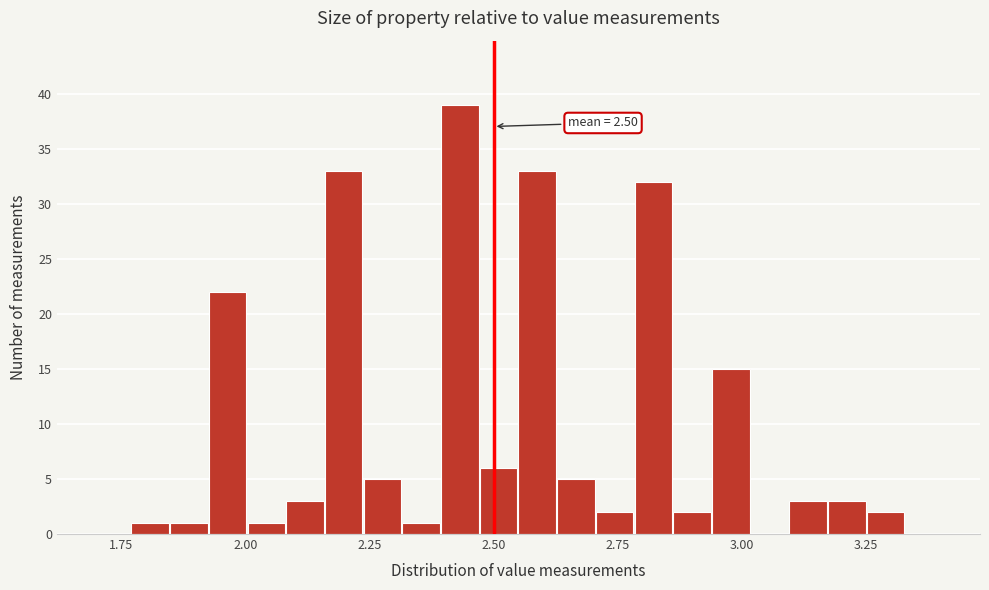

Read against the x-axis, roughly where is the centre of the tallest bar?

2.45